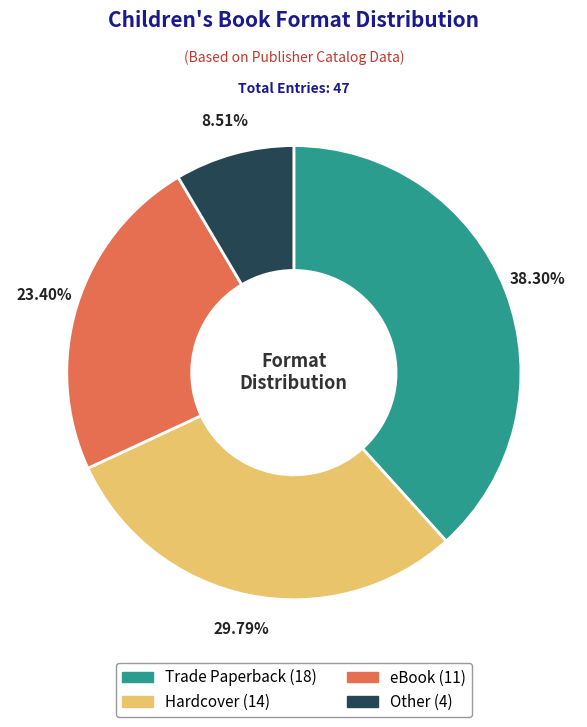

What is the total percentage of Hardcover and Trade Paperback?

68.1%